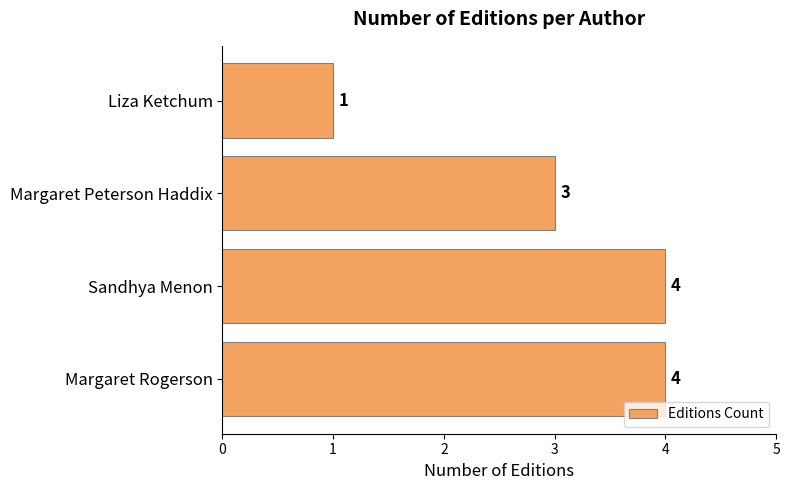

What is the sum of all values?

12